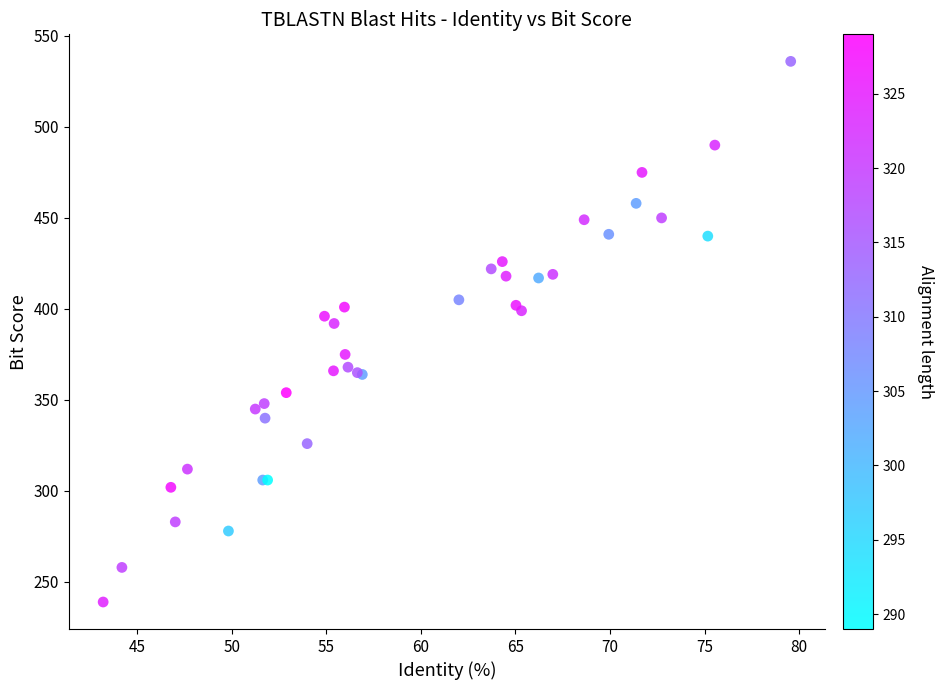

What Y value in the scatter plot is closest to 387?

392